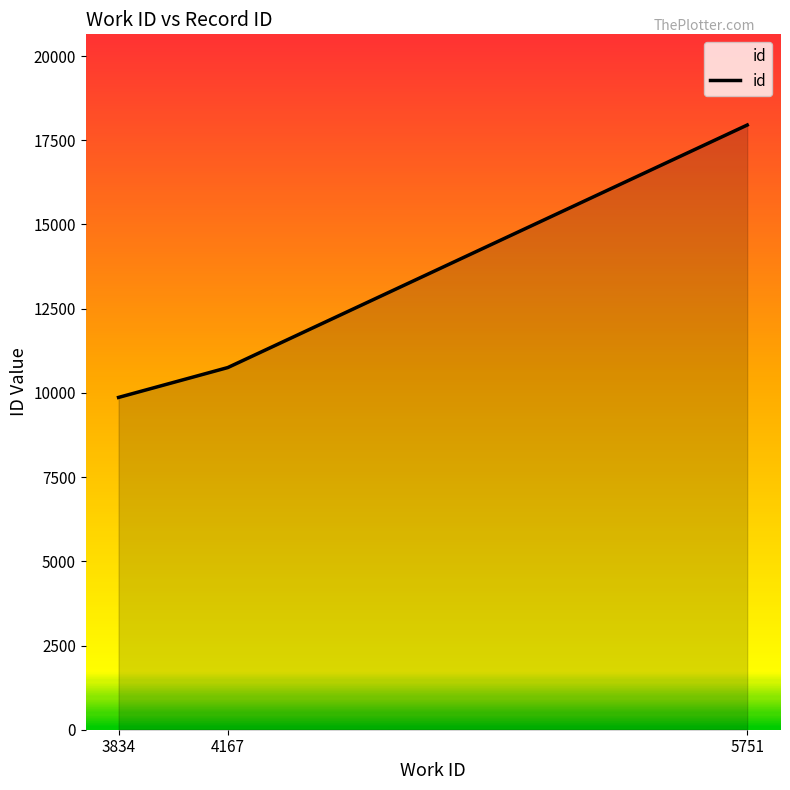

What is the approximate value at 4167?

10751